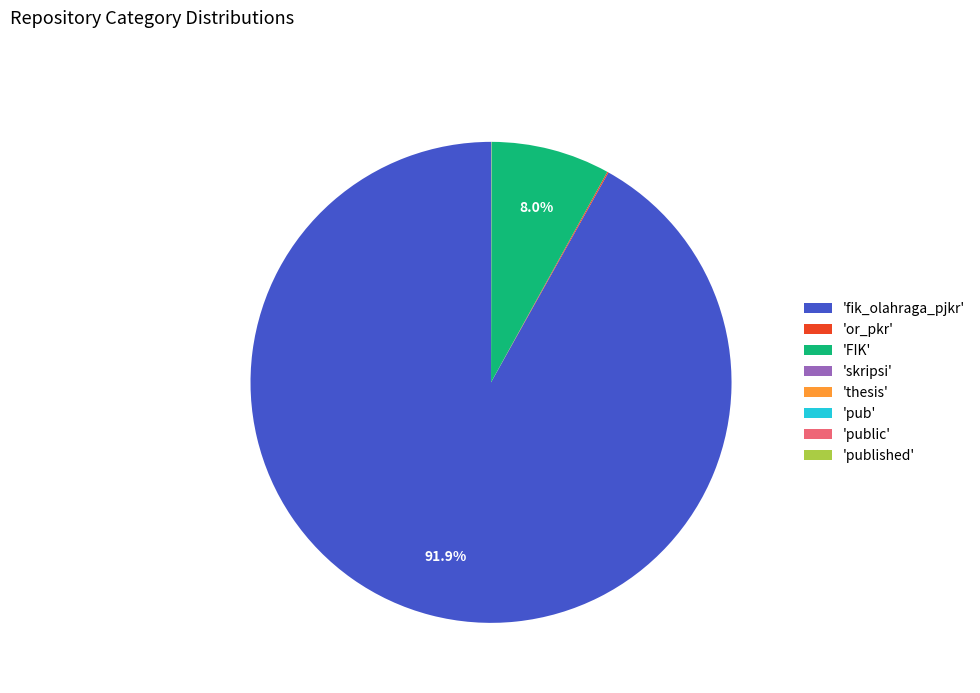

Is there a majority slice in this chart?

Yes